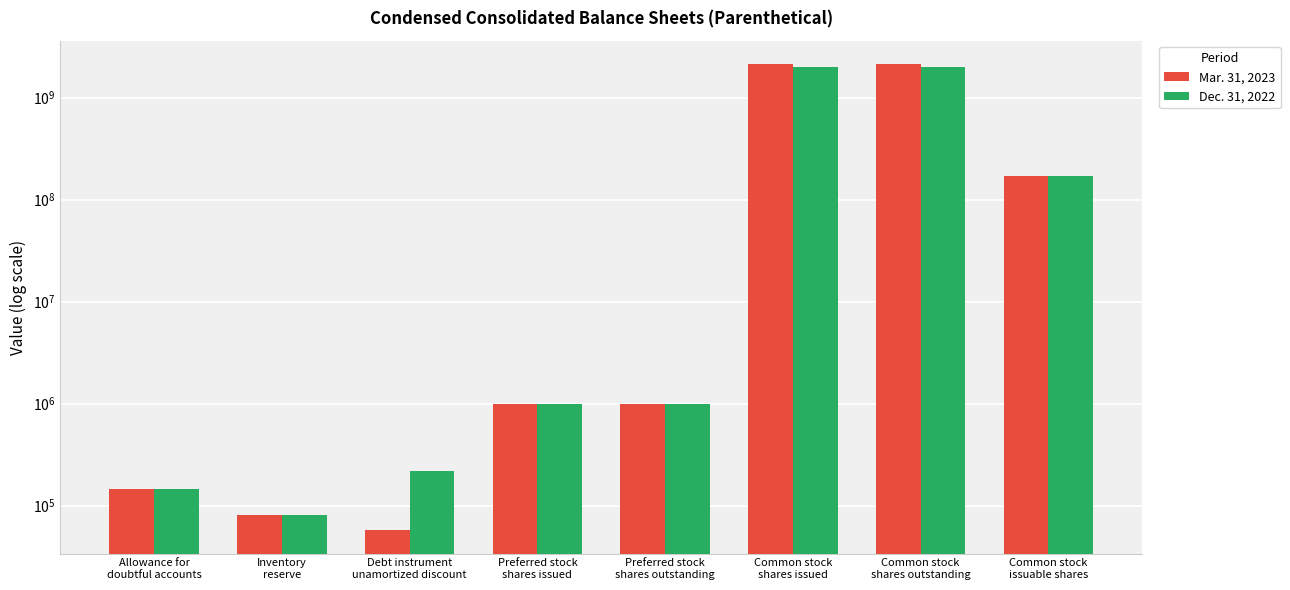

What is the average value of the Mar. 31, 2023 series?

556392514